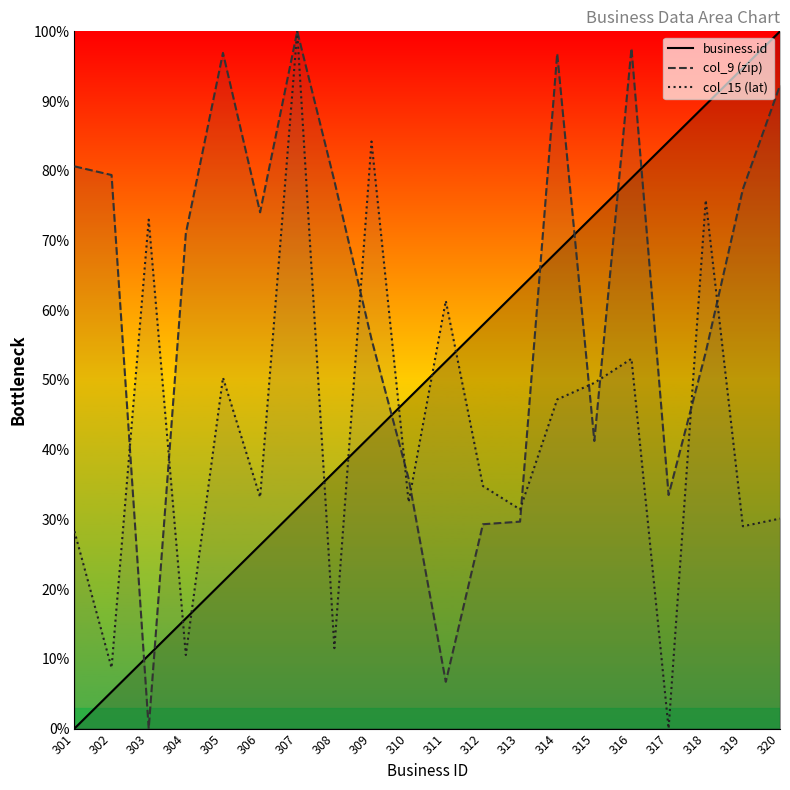

What is the difference between the maximum and minimum values in the business.id series?

100.0